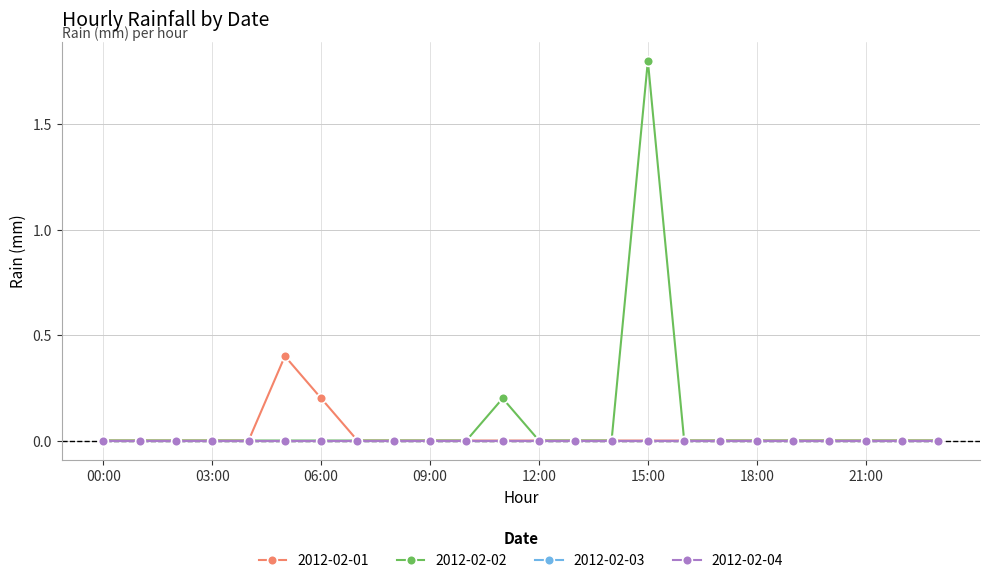

What is the difference between the maximum and minimum values in the 2012-02-01 series?

0.4